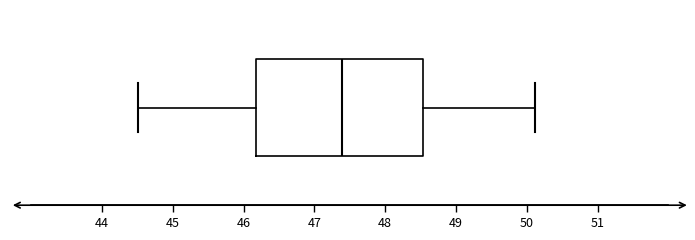

Read this box plot against the x-axis: the position of the median line, the range covered by the box, and the ends of both whiskers. The values are not printed on the chart, so give them approximately, as read against the axis.

median 47.4, box 46.2 to 48.5, whiskers 44.5 to 50.1